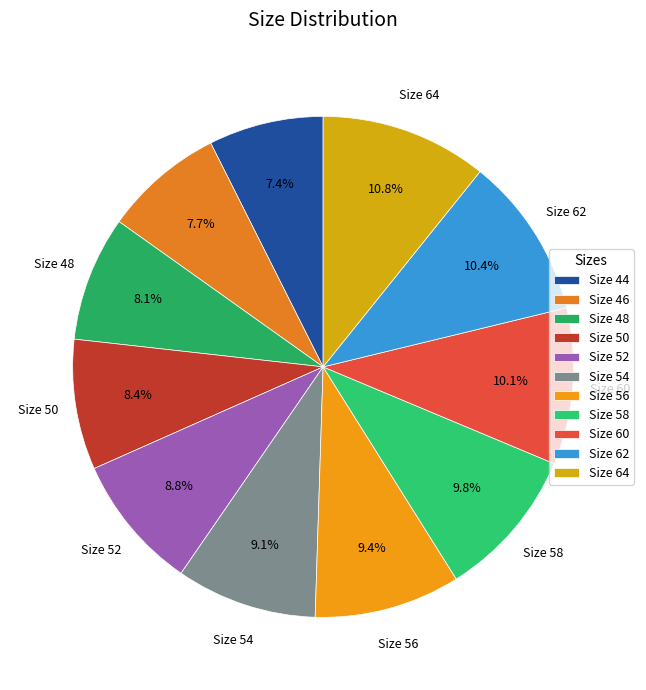

How many slices are in this pie chart?

11